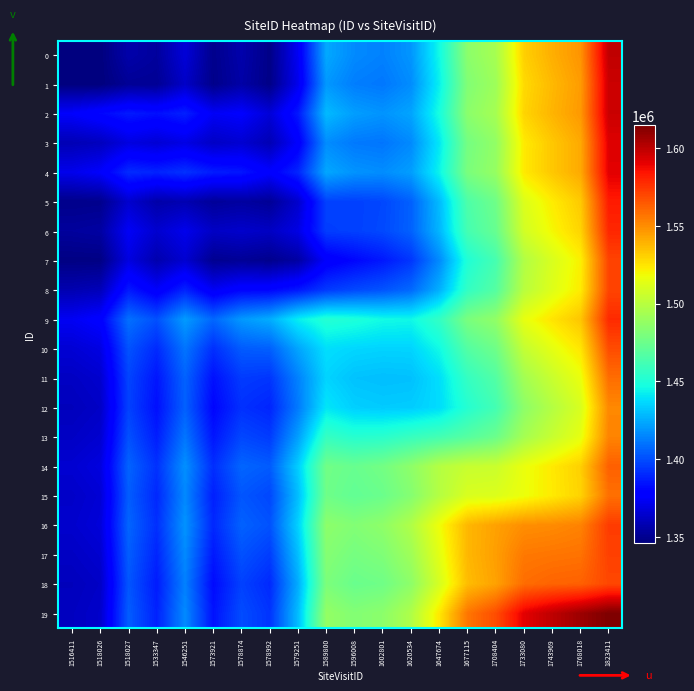

At how many categories does at least one series exceed 1395672?

18